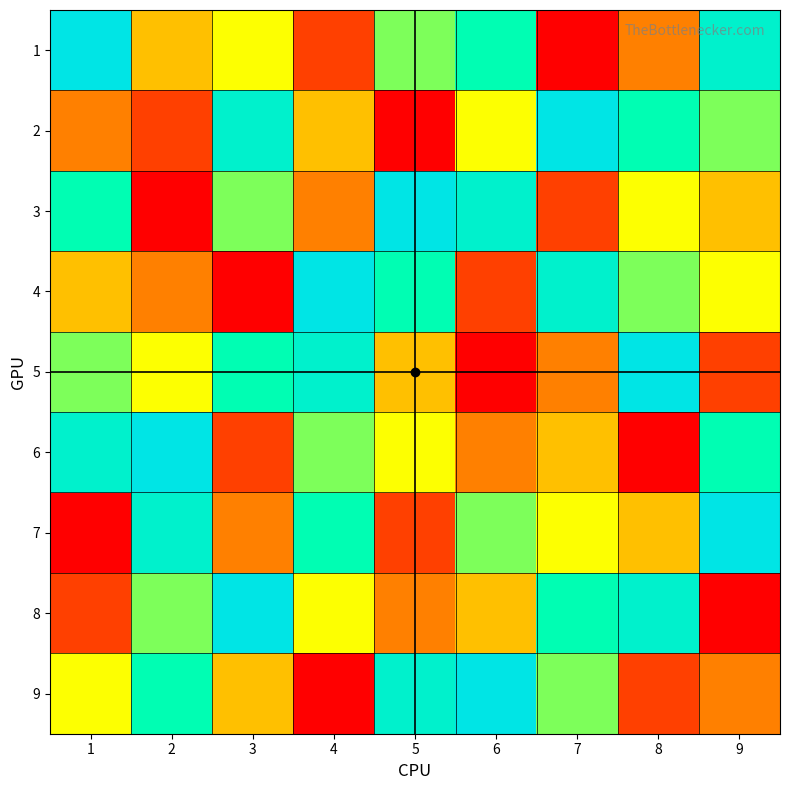

Reading right to left, list all the values displayed in this chart.

1: 9=8	8=3	7=1	6=7	5=6	4=2	3=5	2=4	1=9
2: 9=6	8=7	7=9	6=5	5=1	4=4	3=8	2=2	1=3
3: 9=4	8=5	7=2	6=8	5=9	4=3	3=6	2=1	1=7
4: 9=5	8=6	7=8	6=2	5=7	4=9	3=1	2=3	1=4
5: 9=2	8=9	7=3	6=1	5=4	4=8	3=7	2=5	1=6
6: 9=7	8=1	7=4	6=3	5=5	4=6	3=2	2=9	1=8
7: 9=9	8=4	7=5	6=6	5=2	4=7	3=3	2=8	1=1
8: 9=1	8=8	7=7	6=4	5=3	4=5	3=9	2=6	1=2
9: 9=3	8=2	7=6	6=9	5=8	4=1	3=4	2=7	1=5